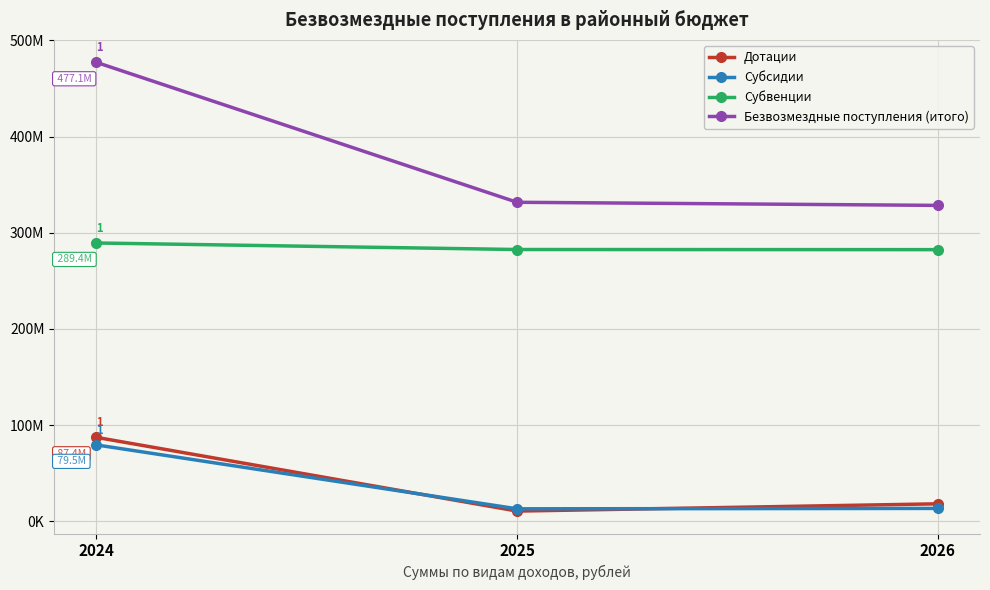

At which label is Субвенции closest to 285915734?

2025